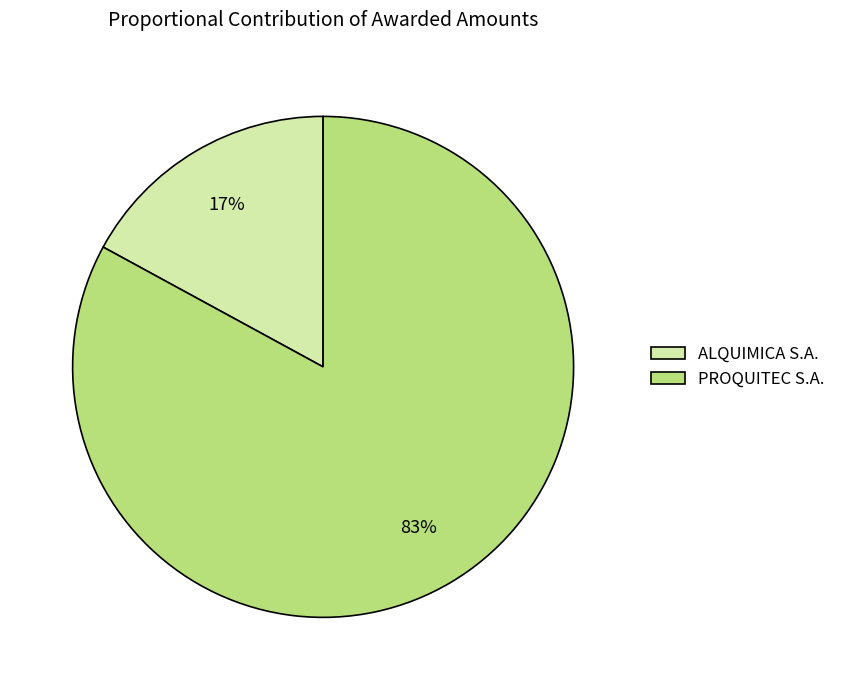

Is the sum of ALQUIMICA S.A. and PROQUITEC S.A. greater than half?

Yes